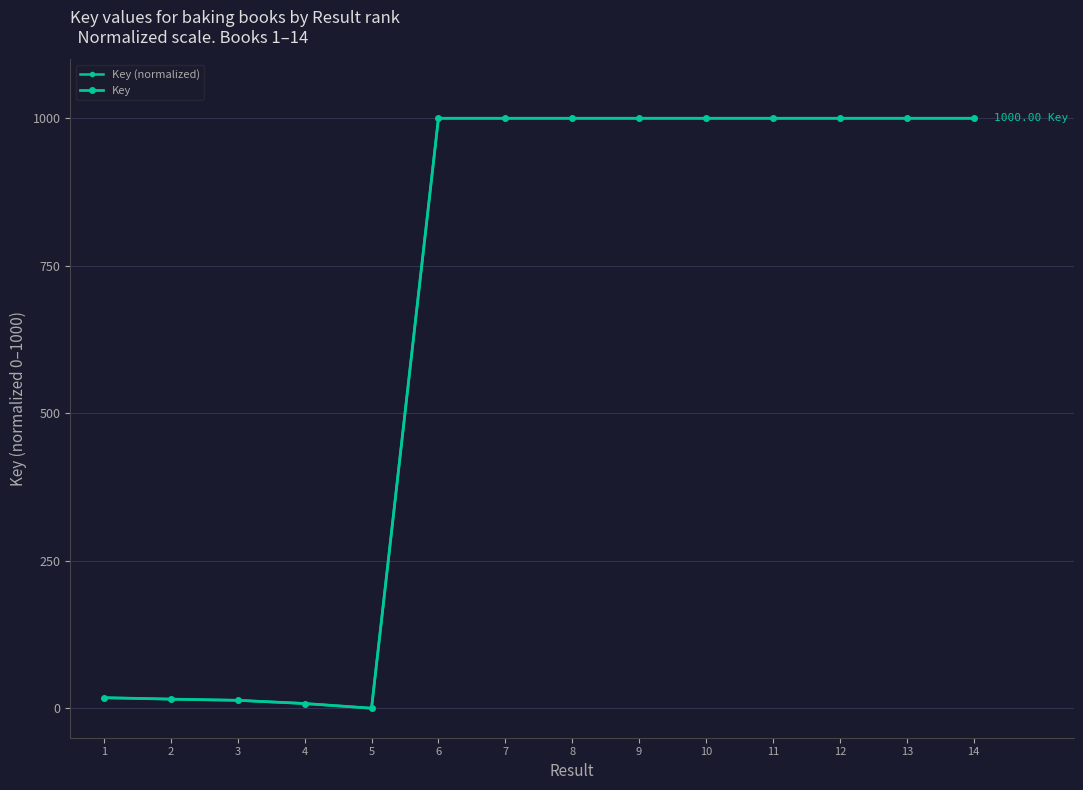

What is the sum of all Key (normalized) values?

9054.4